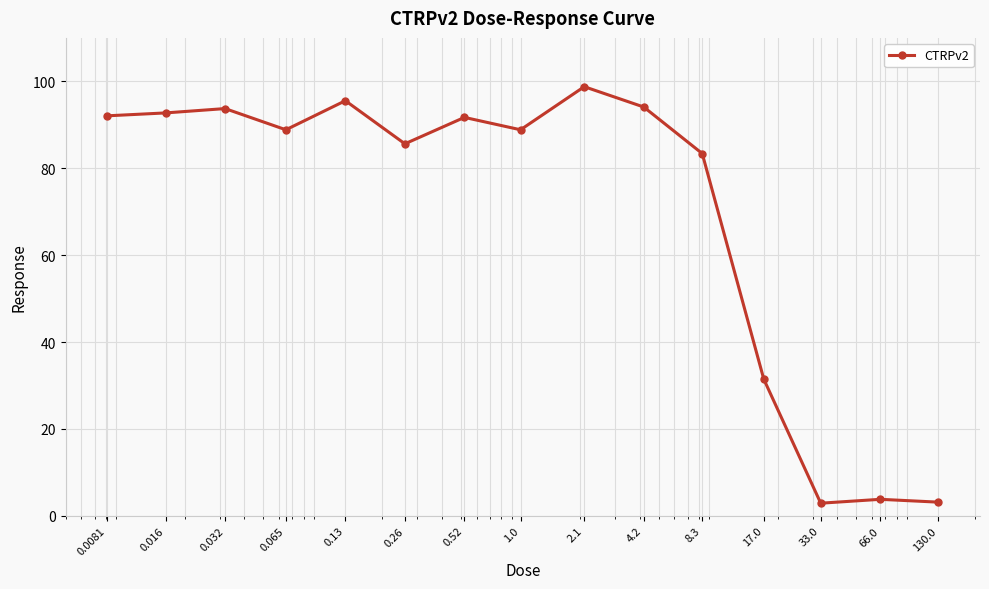

True or false: there are more than 2 points higher than both neighbors.

True